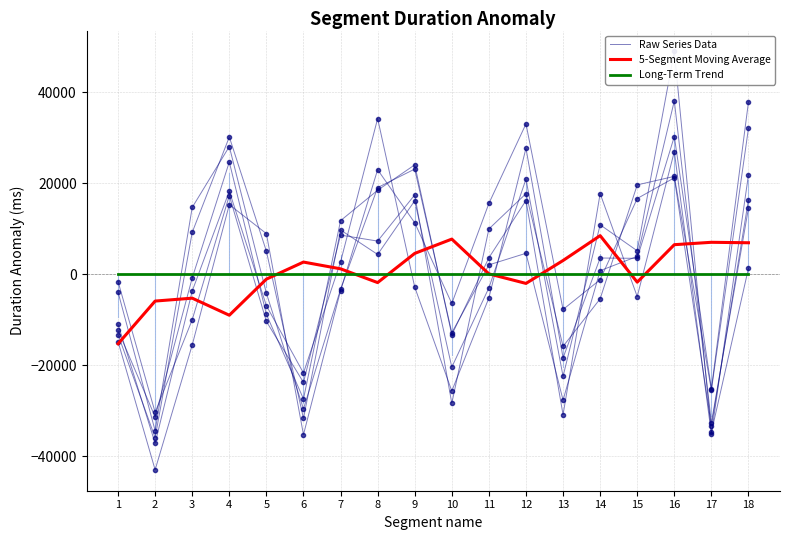

List the labels in order of Long-Term Trend value, largest first.

1, 2, 3, 4, 5, 6, 7, 8, 9, 10, 11, 12, 13, 14, 15, 16, 17, 18